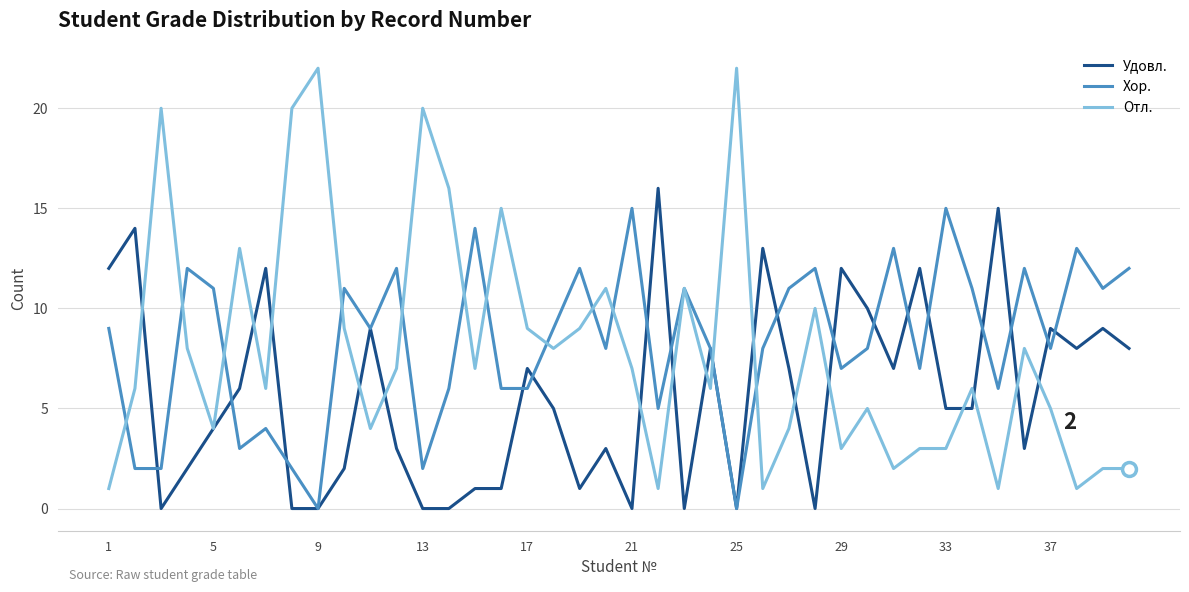

Which series has the largest range (max minus min)?

Отл.